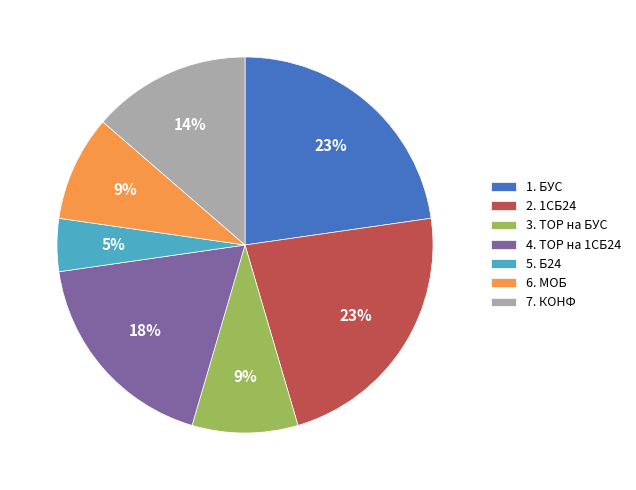

How many slices are in this pie chart?

7